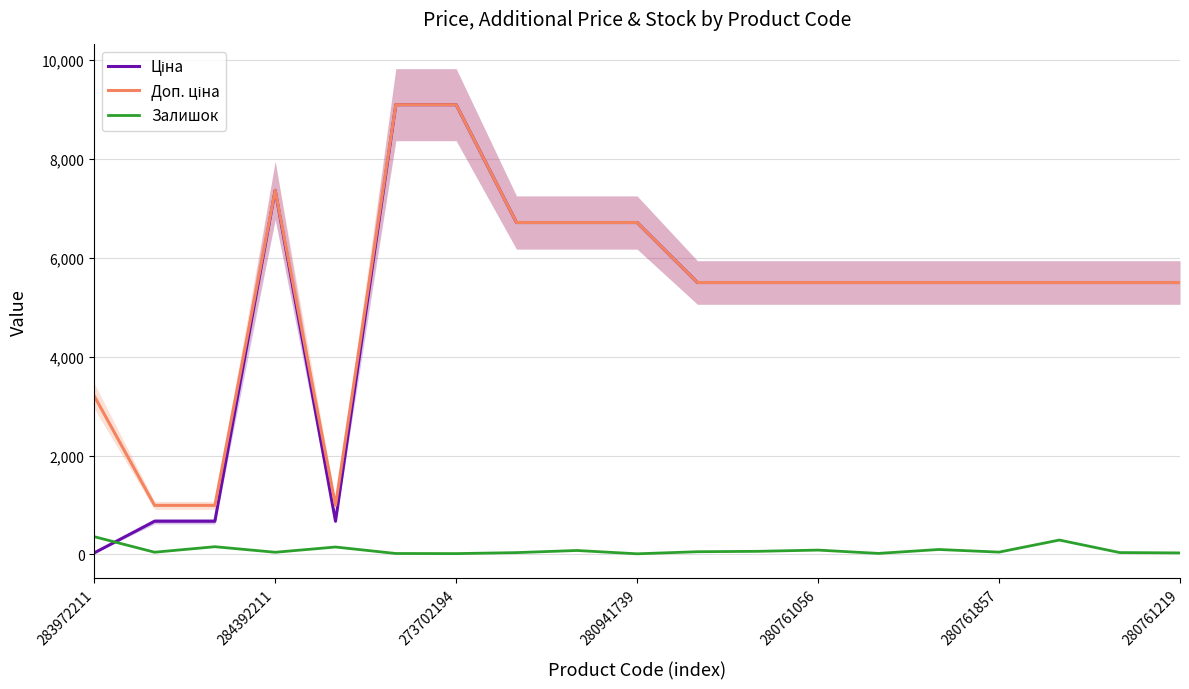

What is the maximum value for Залишок?

360.0